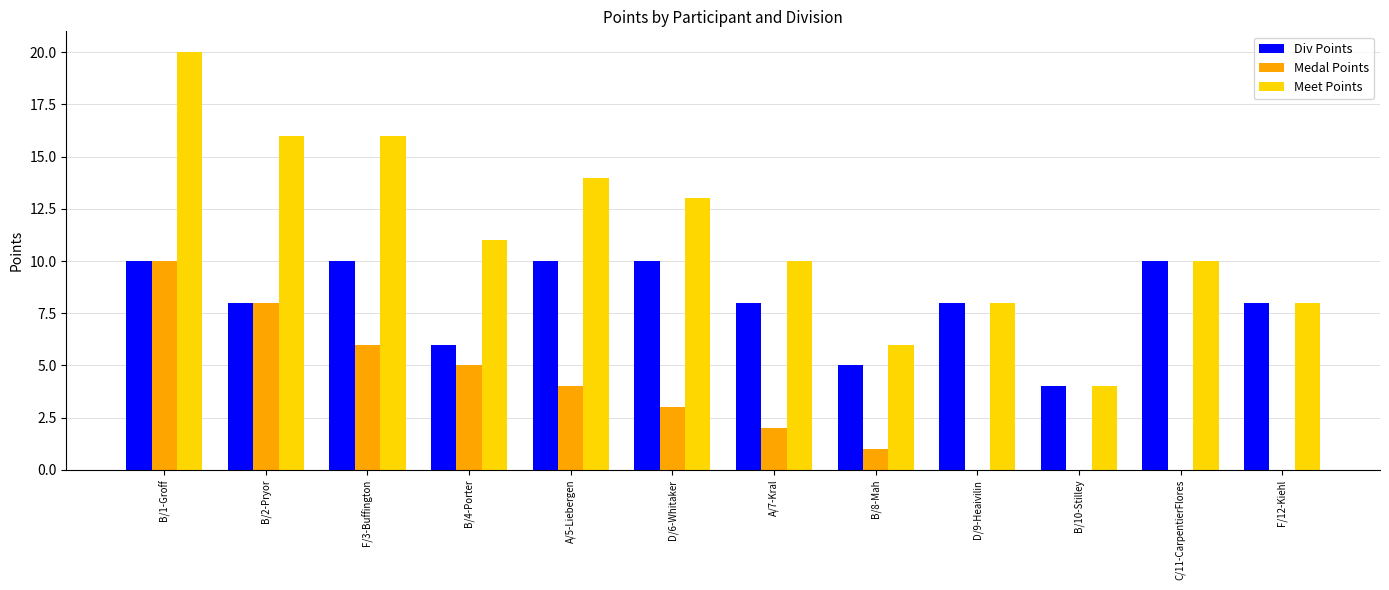

Which series changed the most between D/6-Whitaker and B/10-Stilley?

Meet Points